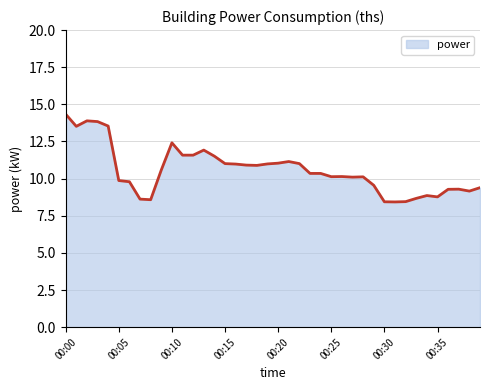

What is the minimum value shown in the chart?

8.4